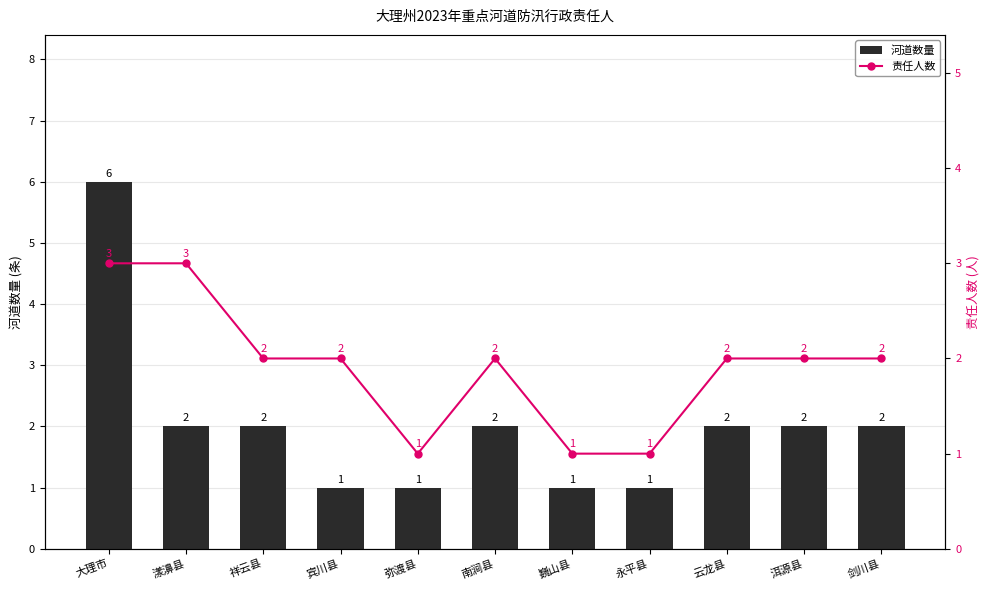

What is the sum of all 河道数量 values?

22